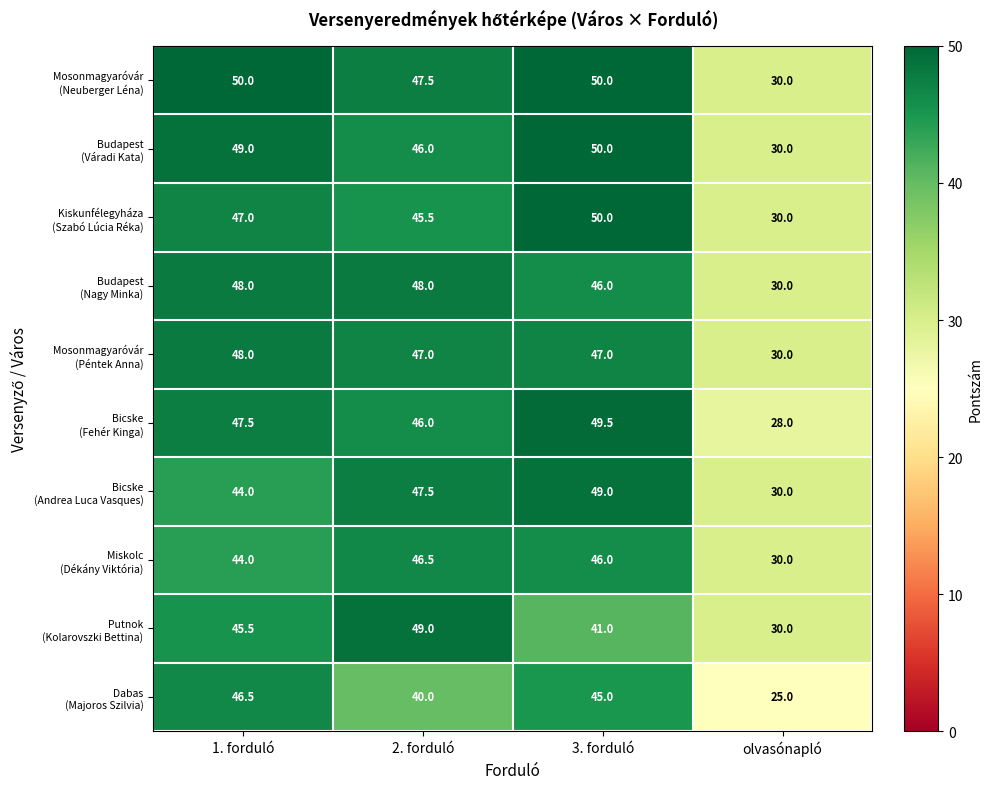

At which category is the sum across all series the highest?

3. forduló